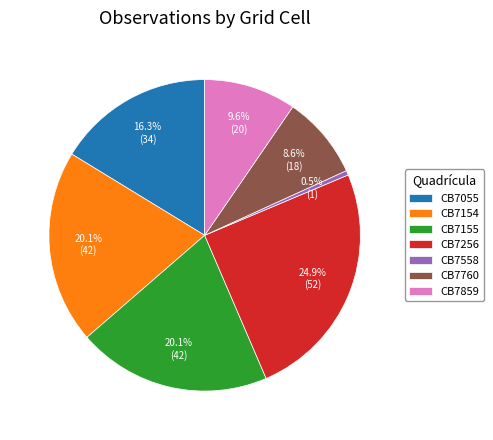

Which category has the smallest portion of the pie?

CB7558